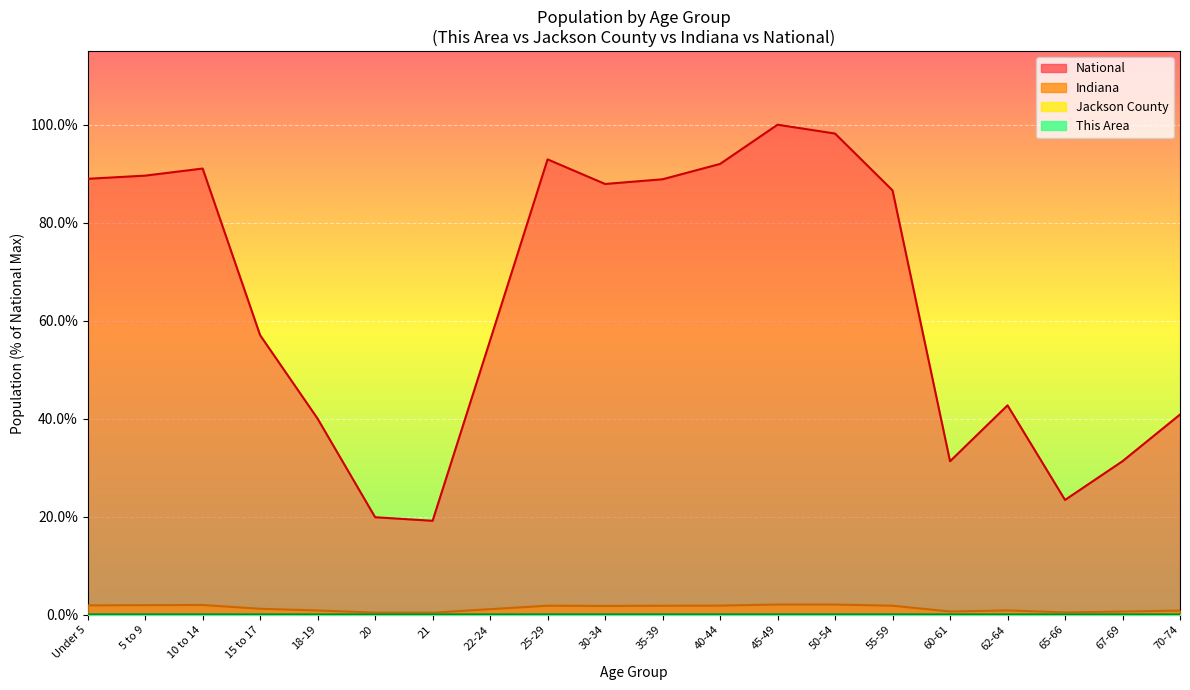

At which category does National reach its first local peak?

10 to 14